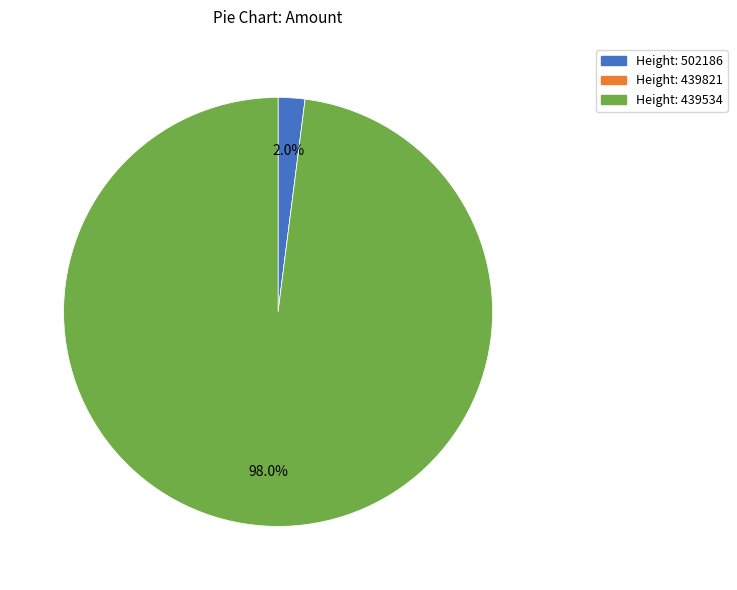

Does any single category account for the majority?

Yes